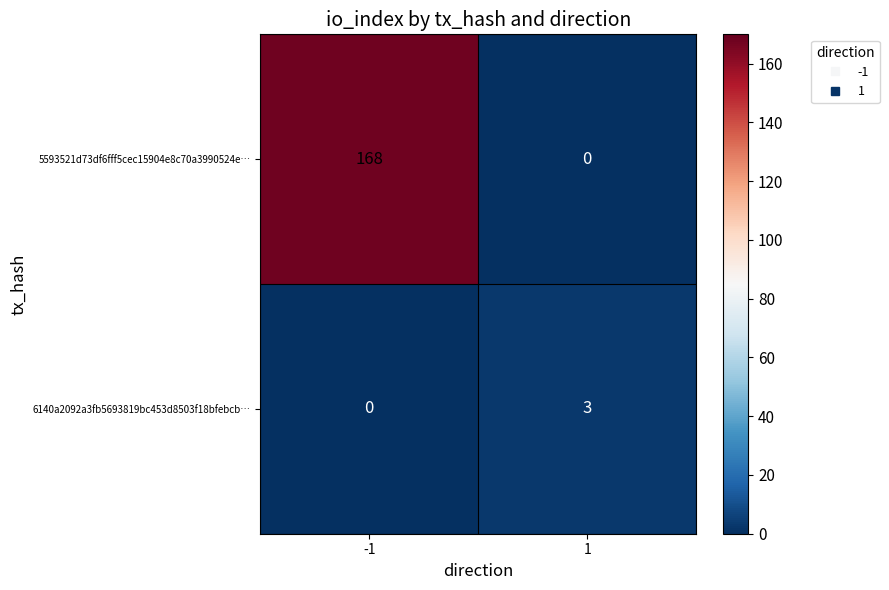

How many values in the 6140a2092a3fb5693819bc453d8503f18bfebcb… series are below 3?

1